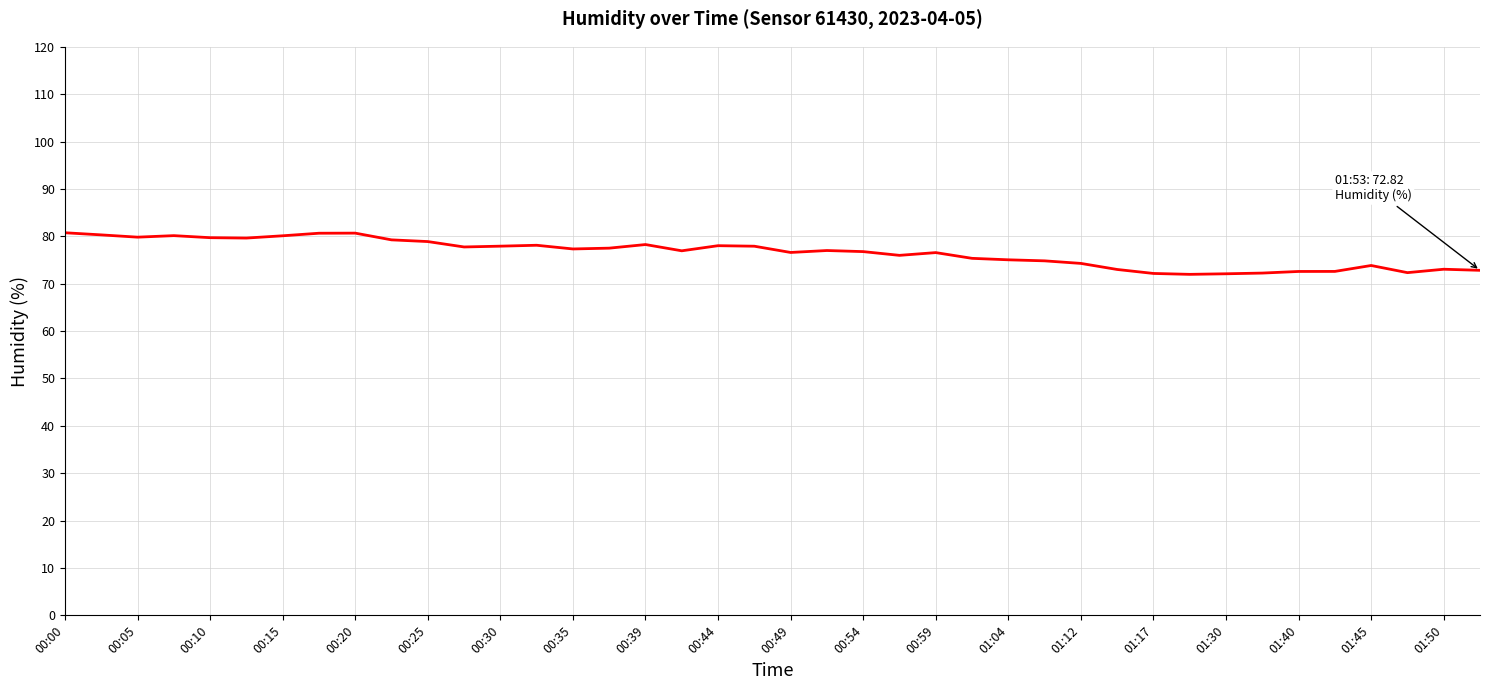

What is the minimum value shown in the chart?

72.0